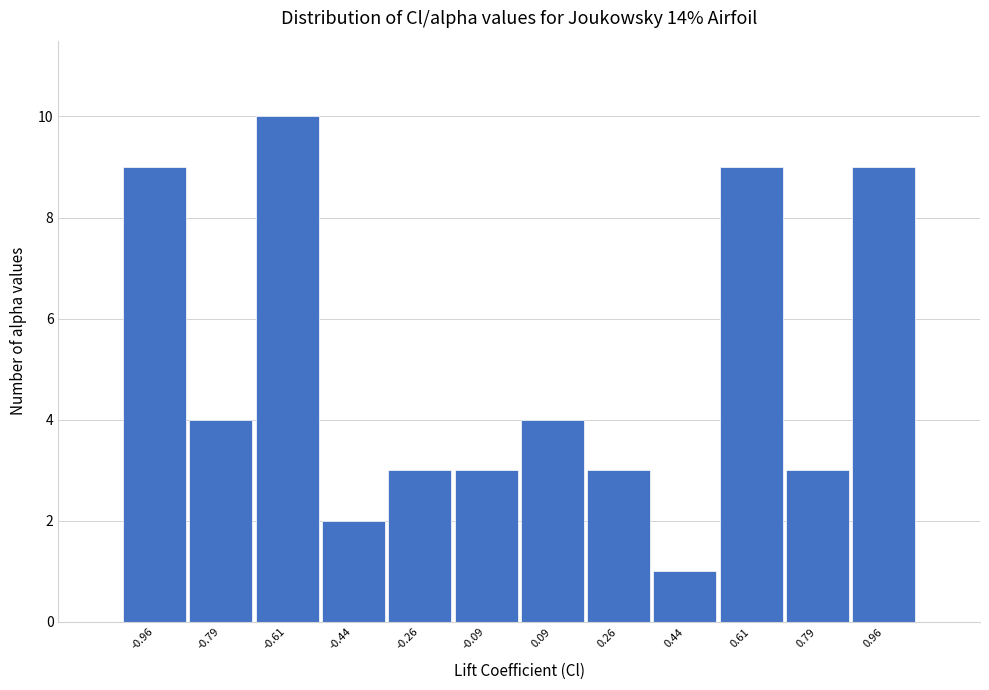

How tall is the bar that spans 0.70 to 0.88 on the x-axis? Neither the bar edges nor the heights are printed on the chart, so give them approximately, as read against the axes.

3